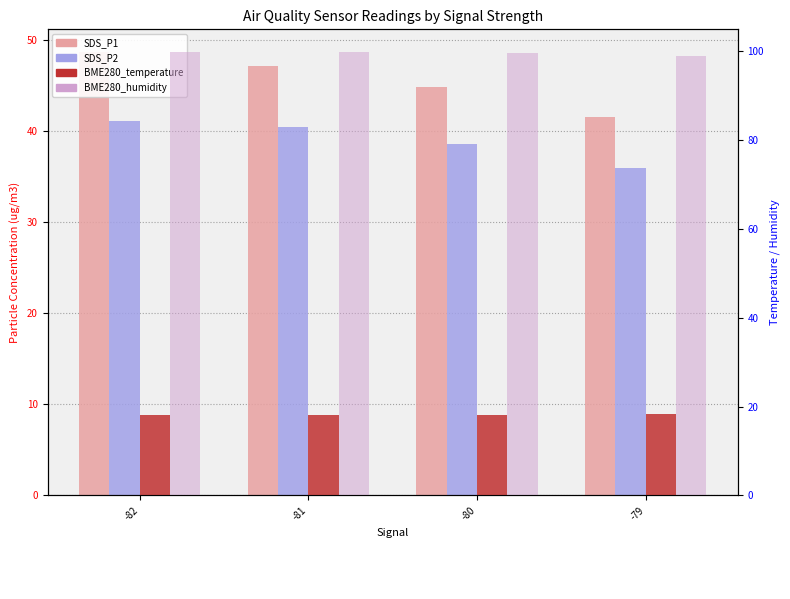

What is the spread (max minus min) of values at -79?

80.8